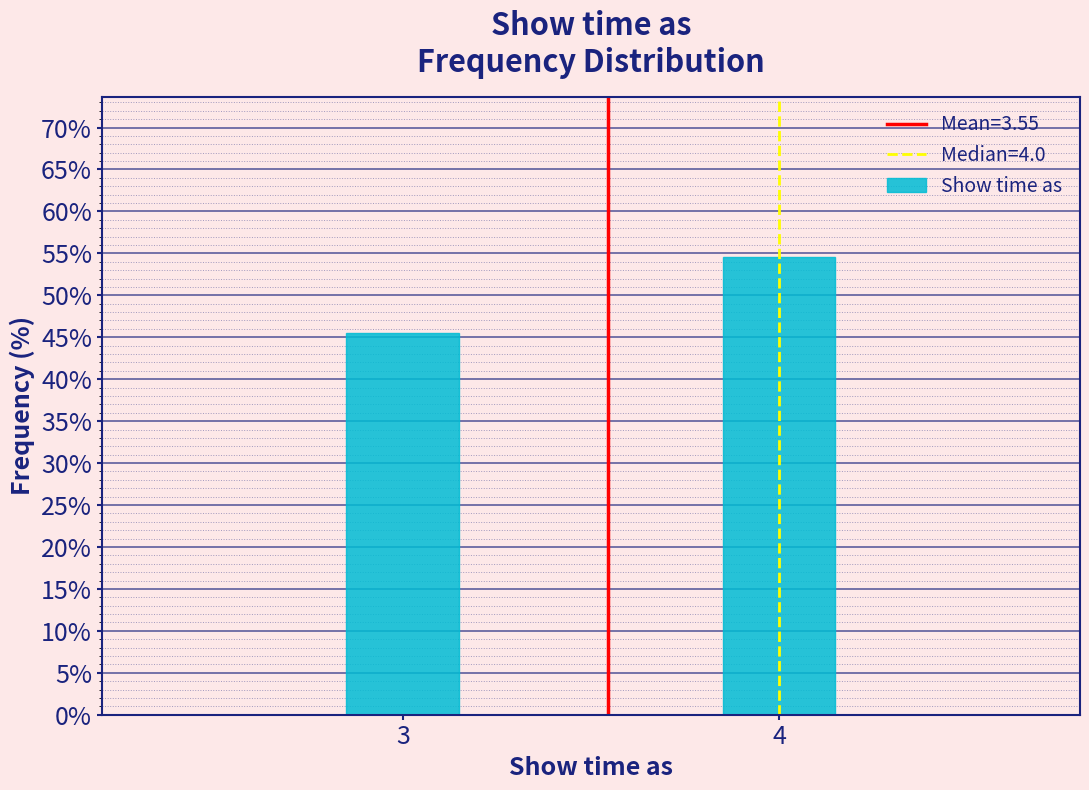

Reading left to right, what are all the values shown in this chart?

45.5	54.5